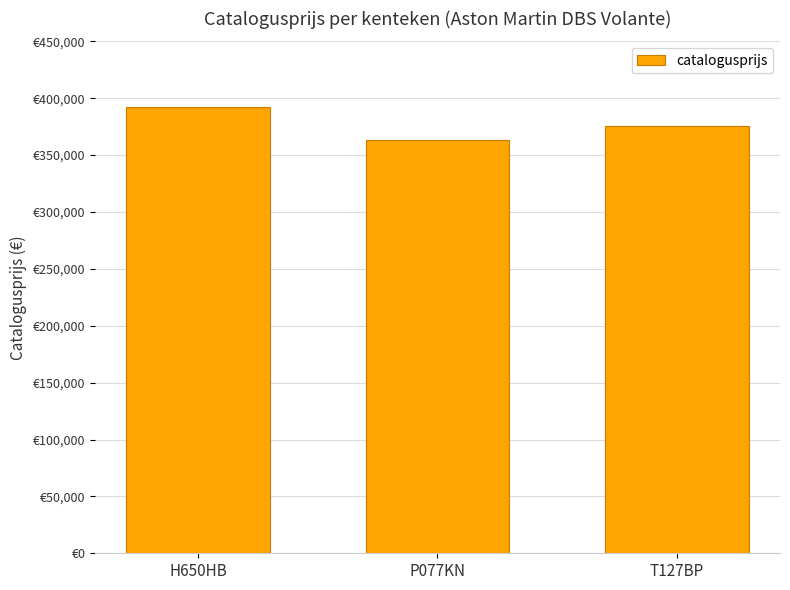

How many bars are there in total?

3